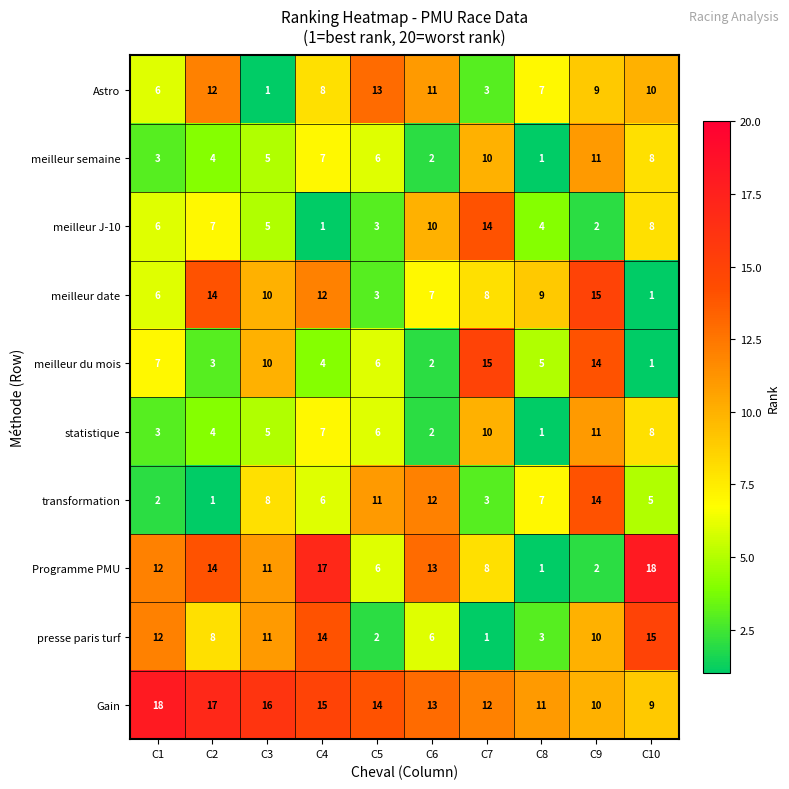

Between C6 and C7, which series saw the biggest shift?

meilleur du mois